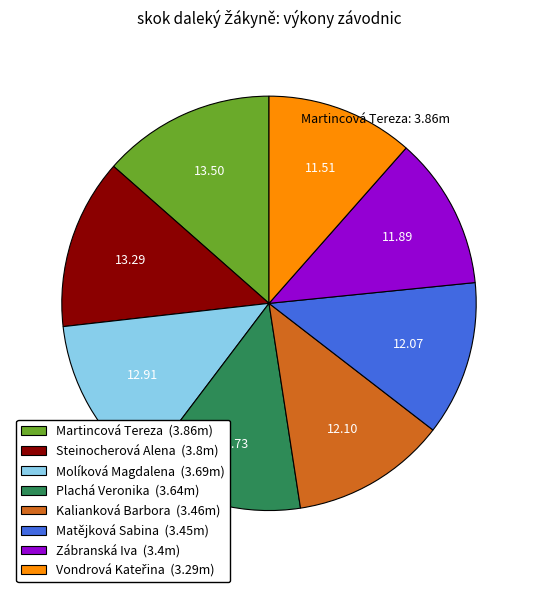

Does any single category account for the majority?

No